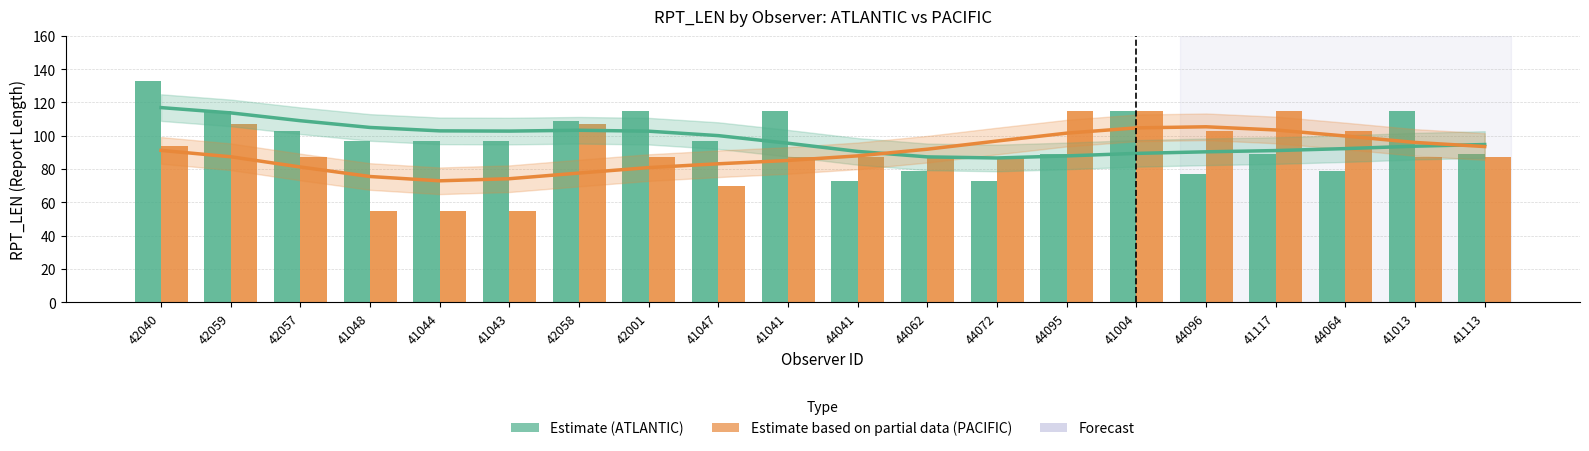

Reading left to right, extract all data points from this chart.

ATLANTIC (Estimate): 132.7	115.0	103.0	97.0	97.0	97.0	109.0	115.0	97.0	115.0	73.0	79.0	73.0	89.0	115.0	77.0	89.0	79.0	115.0	89.0
PACIFIC (Estimate based on partial data): 94.0	107.0	87.0	55.0	55.0	55.0	107.0	87.0	70.0	87.0	87.0	87.0	87.0	115.0	115.0	103.0	115.0	103.0	87.0	87.0